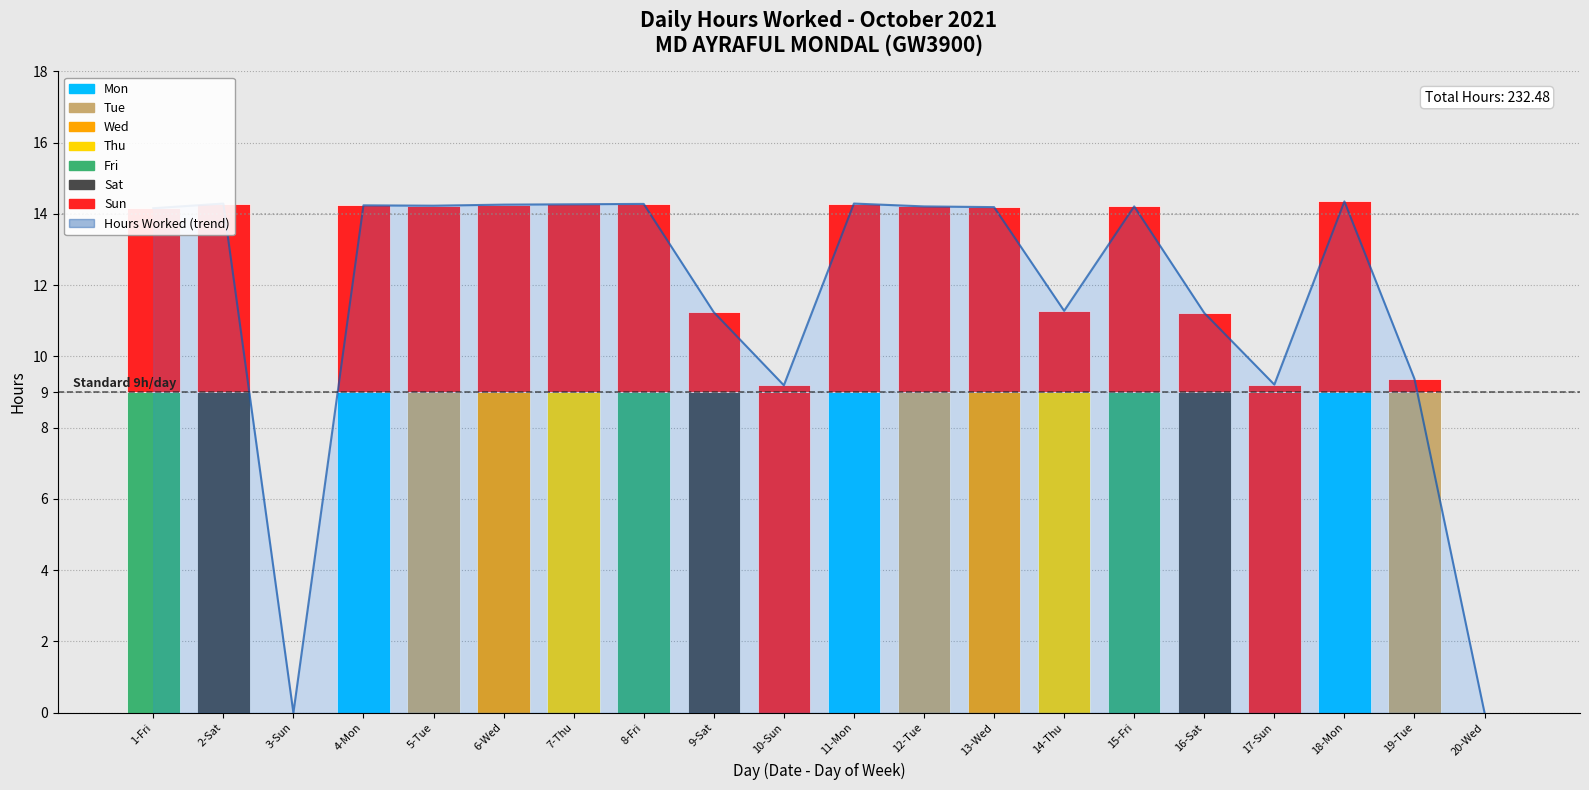

True or false: the data shows 3.7 at 15-Fri.

False